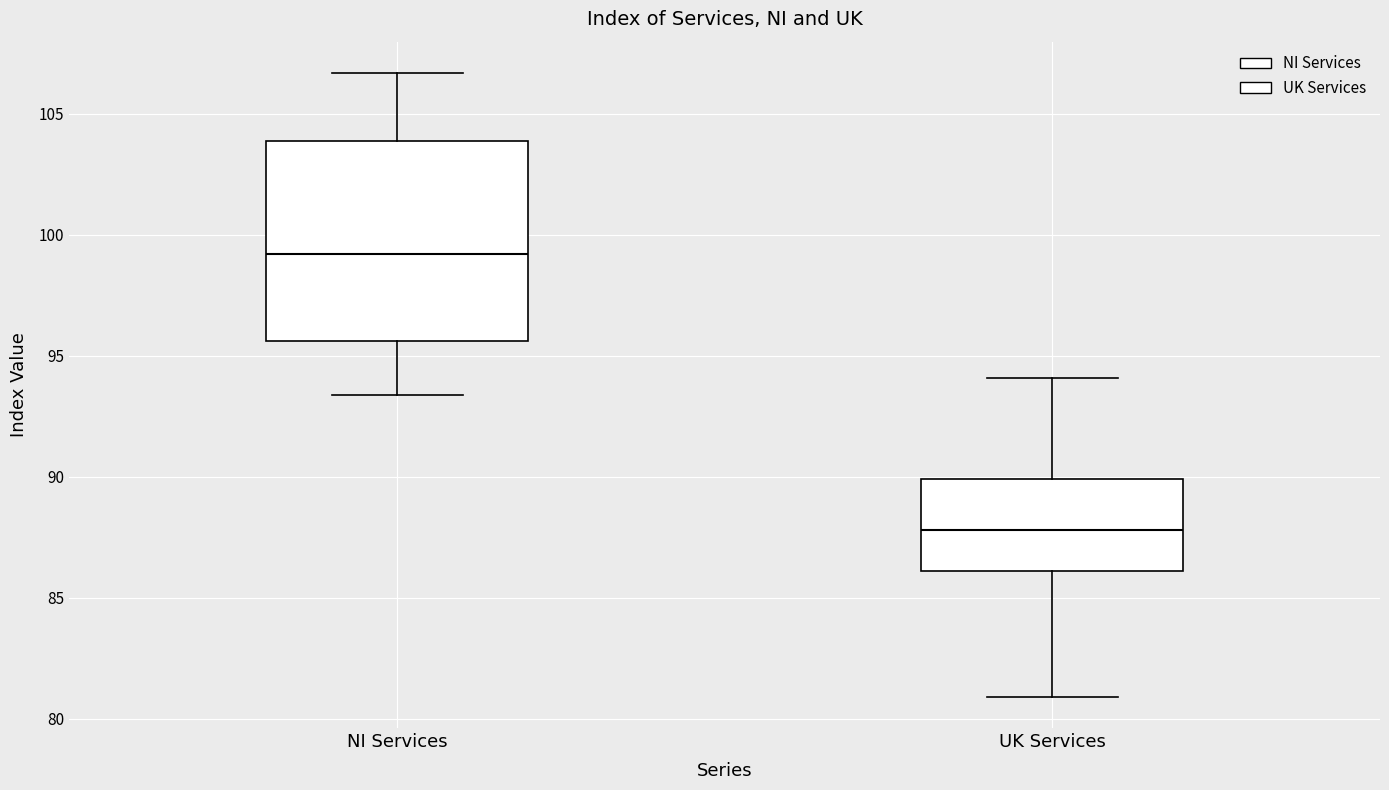

Which box has the highest median line?

NI Services